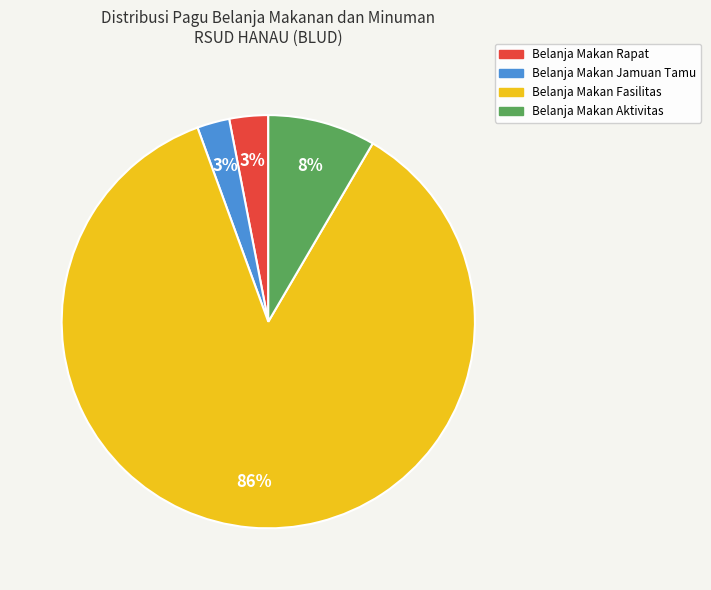

Does any single category account for the majority?

Yes